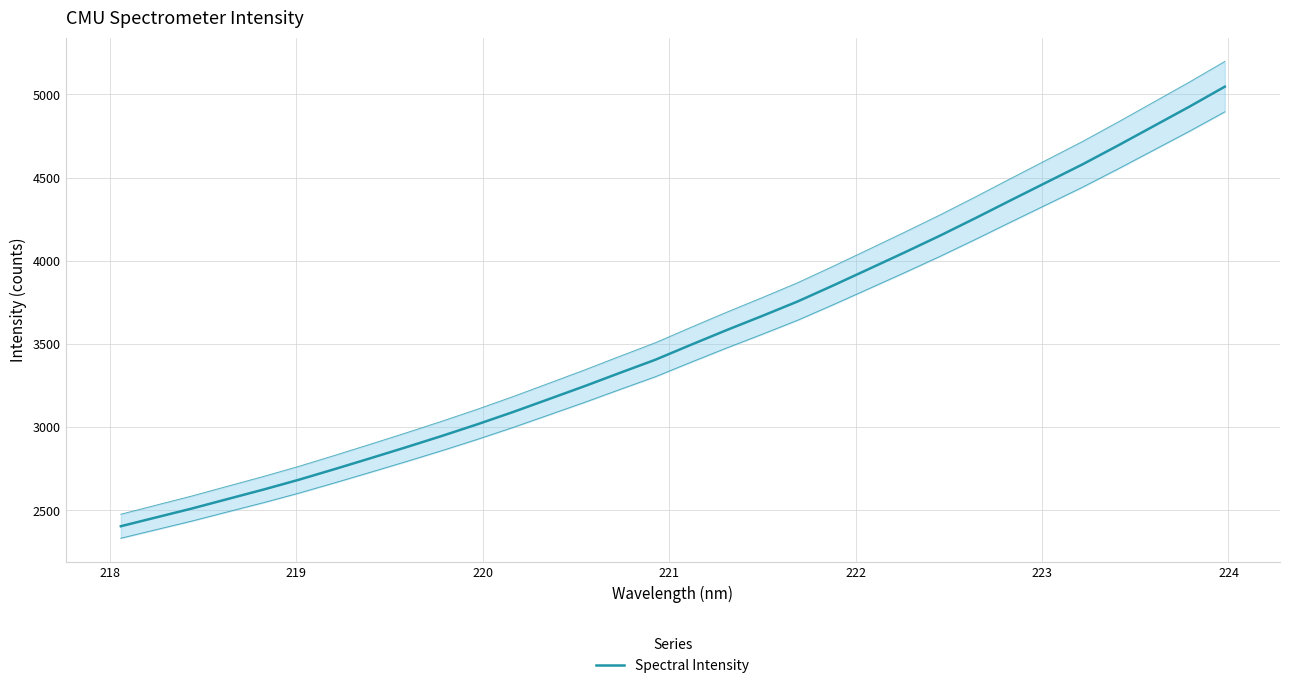

What is the smallest value displayed?

2404.1